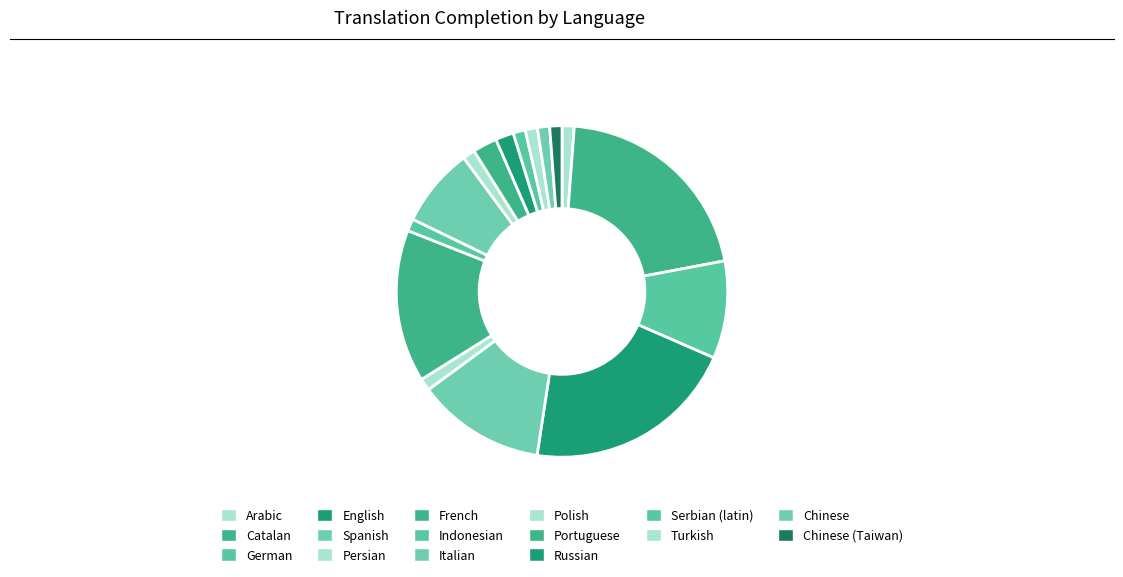

Does any single category account for the majority?

No